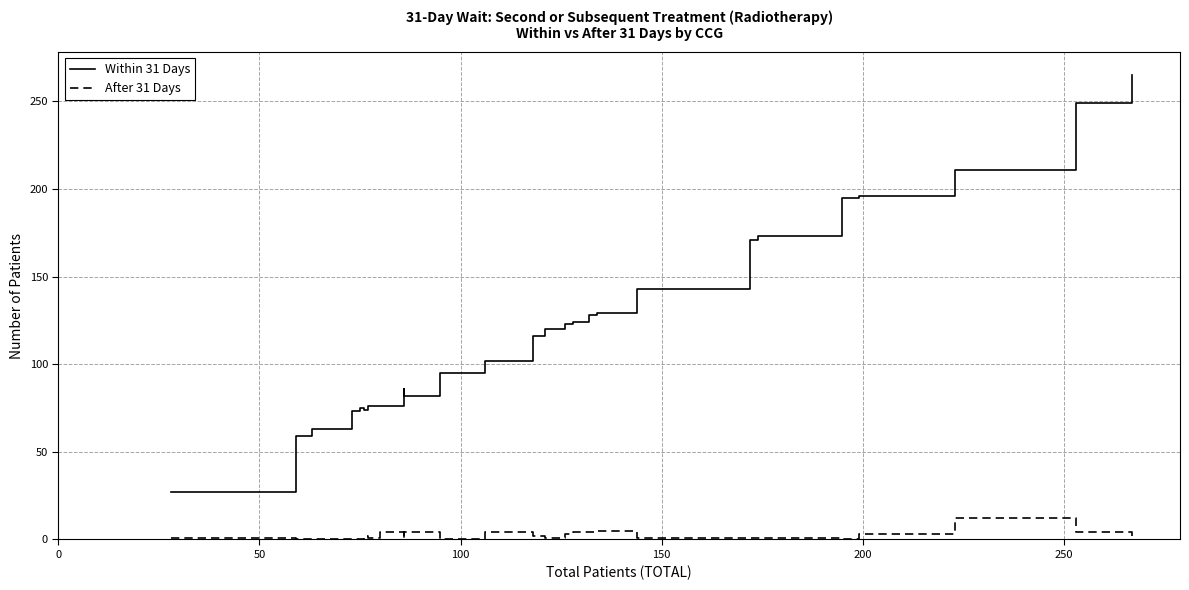

How many data points in After 31 Days are less than 2?

13